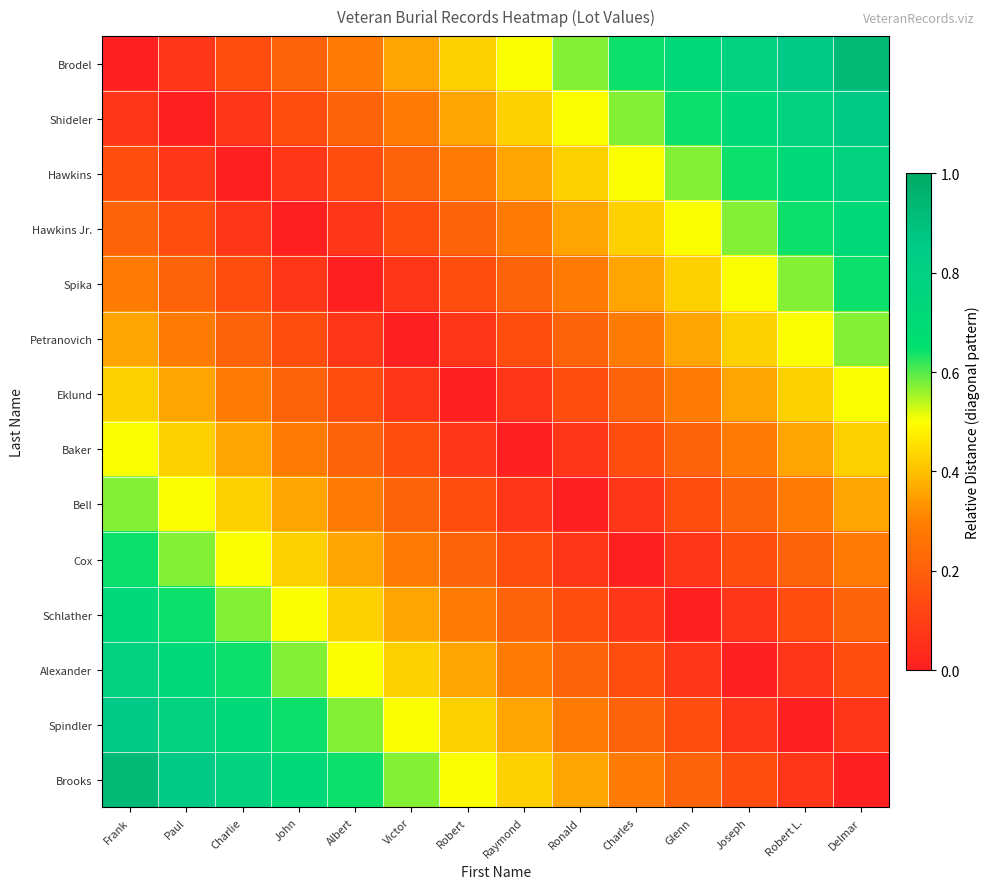

Reading left to right, what are all the values shown in this chart?

Brodel: Frank=0.0	Paul=0.1	Charlie=0.1	John=0.2	Albert=0.3	Victor=0.4	Robert=0.4	Raymond=0.5	Ronald=0.6	Charles=0.6	Glenn=0.7	Joseph=0.8	Robert L.=0.9	Delmar=0.9
Shideler: Frank=0.1	Paul=0.0	Charlie=0.1	John=0.1	Albert=0.2	Victor=0.3	Robert=0.4	Raymond=0.4	Ronald=0.5	Charles=0.6	Glenn=0.6	Joseph=0.7	Robert L.=0.8	Delmar=0.9
Hawkins: Frank=0.1	Paul=0.1	Charlie=0.0	John=0.1	Albert=0.1	Victor=0.2	Robert=0.3	Raymond=0.4	Ronald=0.4	Charles=0.5	Glenn=0.6	Joseph=0.6	Robert L.=0.7	Delmar=0.8
Hawkins Jr.: Frank=0.2	Paul=0.1	Charlie=0.1	John=0.0	Albert=0.1	Victor=0.1	Robert=0.2	Raymond=0.3	Ronald=0.4	Charles=0.4	Glenn=0.5	Joseph=0.6	Robert L.=0.6	Delmar=0.7
Spika: Frank=0.3	Paul=0.2	Charlie=0.1	John=0.1	Albert=0.0	Victor=0.1	Robert=0.1	Raymond=0.2	Ronald=0.3	Charles=0.4	Glenn=0.4	Joseph=0.5	Robert L.=0.6	Delmar=0.6
Petranovich: Frank=0.4	Paul=0.3	Charlie=0.2	John=0.1	Albert=0.1	Victor=0.0	Robert=0.1	Raymond=0.1	Ronald=0.2	Charles=0.3	Glenn=0.4	Joseph=0.4	Robert L.=0.5	Delmar=0.6
Eklund: Frank=0.4	Paul=0.4	Charlie=0.3	John=0.2	Albert=0.1	Victor=0.1	Robert=0.0	Raymond=0.1	Ronald=0.1	Charles=0.2	Glenn=0.3	Joseph=0.4	Robert L.=0.4	Delmar=0.5
Baker: Frank=0.5	Paul=0.4	Charlie=0.4	John=0.3	Albert=0.2	Victor=0.1	Robert=0.1	Raymond=0.0	Ronald=0.1	Charles=0.1	Glenn=0.2	Joseph=0.3	Robert L.=0.4	Delmar=0.4
Bell: Frank=0.6	Paul=0.5	Charlie=0.4	John=0.4	Albert=0.3	Victor=0.2	Robert=0.1	Raymond=0.1	Ronald=0.0	Charles=0.1	Glenn=0.1	Joseph=0.2	Robert L.=0.3	Delmar=0.4
Cox: Frank=0.6	Paul=0.6	Charlie=0.5	John=0.4	Albert=0.4	Victor=0.3	Robert=0.2	Raymond=0.1	Ronald=0.1	Charles=0.0	Glenn=0.1	Joseph=0.1	Robert L.=0.2	Delmar=0.3
Schlather: Frank=0.7	Paul=0.6	Charlie=0.6	John=0.5	Albert=0.4	Victor=0.4	Robert=0.3	Raymond=0.2	Ronald=0.1	Charles=0.1	Glenn=0.0	Joseph=0.1	Robert L.=0.1	Delmar=0.2
Alexander: Frank=0.8	Paul=0.7	Charlie=0.6	John=0.6	Albert=0.5	Victor=0.4	Robert=0.4	Raymond=0.3	Ronald=0.2	Charles=0.1	Glenn=0.1	Joseph=0.0	Robert L.=0.1	Delmar=0.1
Spindler: Frank=0.9	Paul=0.8	Charlie=0.7	John=0.6	Albert=0.6	Victor=0.5	Robert=0.4	Raymond=0.4	Ronald=0.3	Charles=0.2	Glenn=0.1	Joseph=0.1	Robert L.=0.0	Delmar=0.1
Brooks: Frank=0.9	Paul=0.9	Charlie=0.8	John=0.7	Albert=0.6	Victor=0.6	Robert=0.5	Raymond=0.4	Ronald=0.4	Charles=0.3	Glenn=0.2	Joseph=0.1	Robert L.=0.1	Delmar=0.0